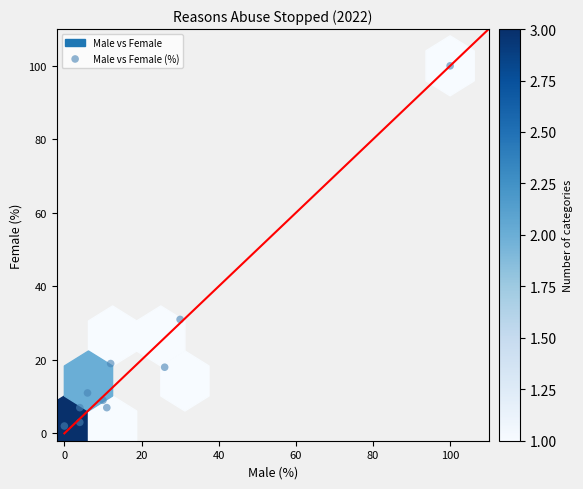

What is the average Y value?

21